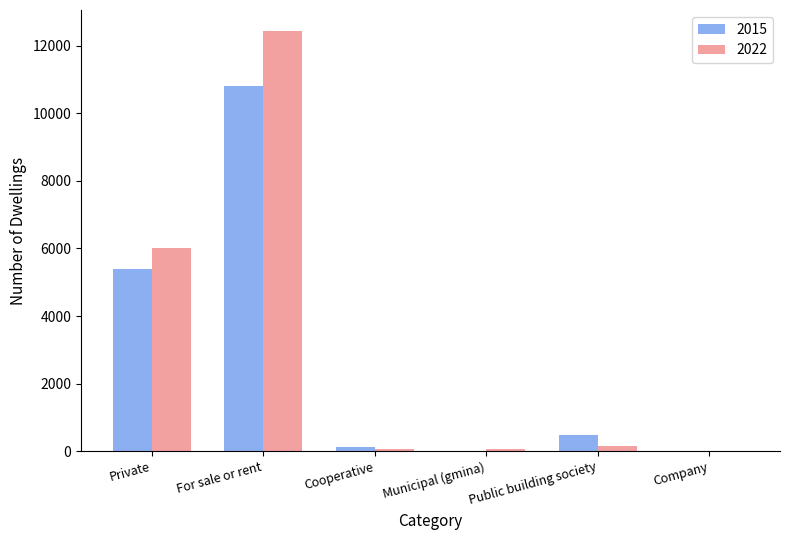

Is it true that 2022 equals 12432 at For sale or rent?

True